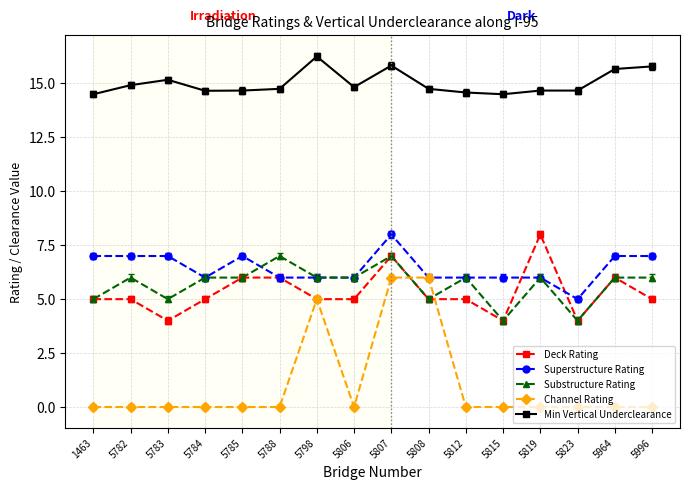

The Min Vertical Underclearance series shows 24.6 at 5784. True or false?

False